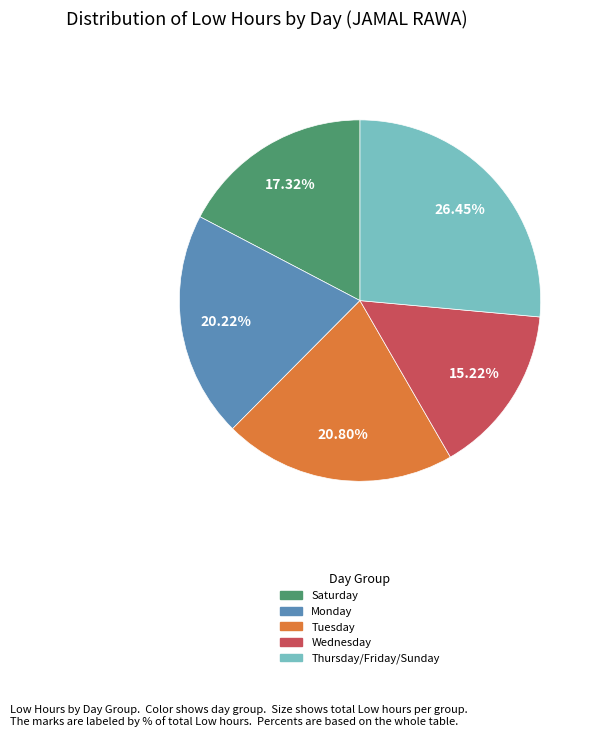

Is there any slice that represents more than half of the pie?

No